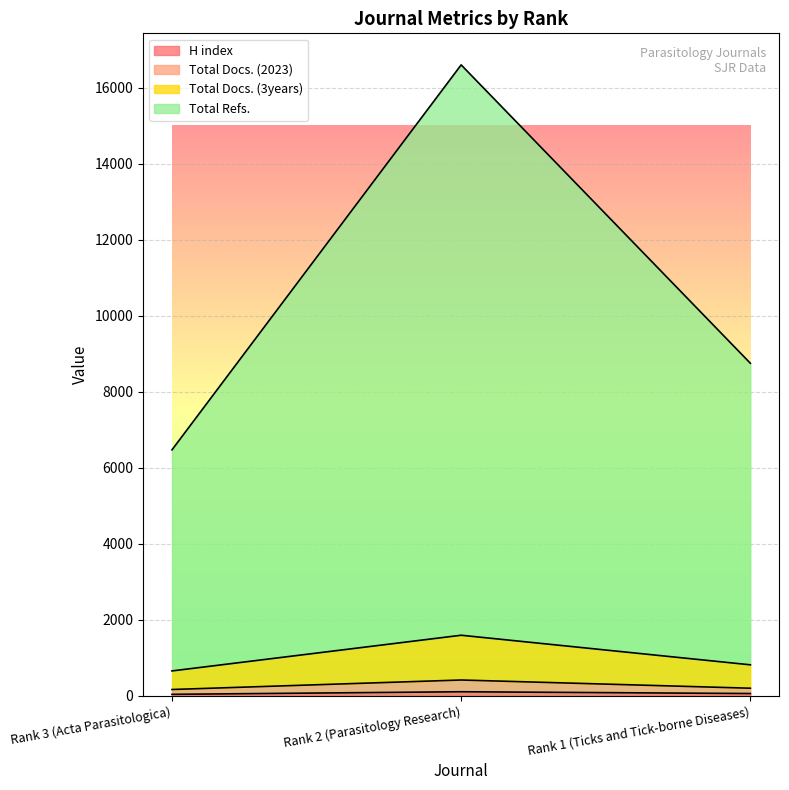

What is the minimum value for Total Docs. (2023)?

168